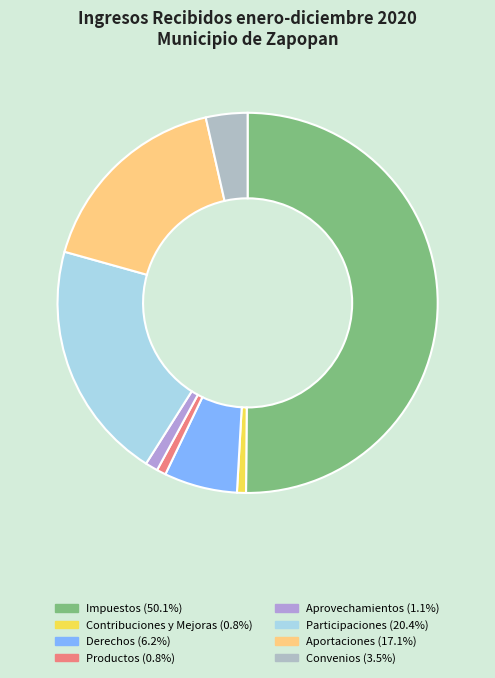

How many slices are in this pie chart?

8